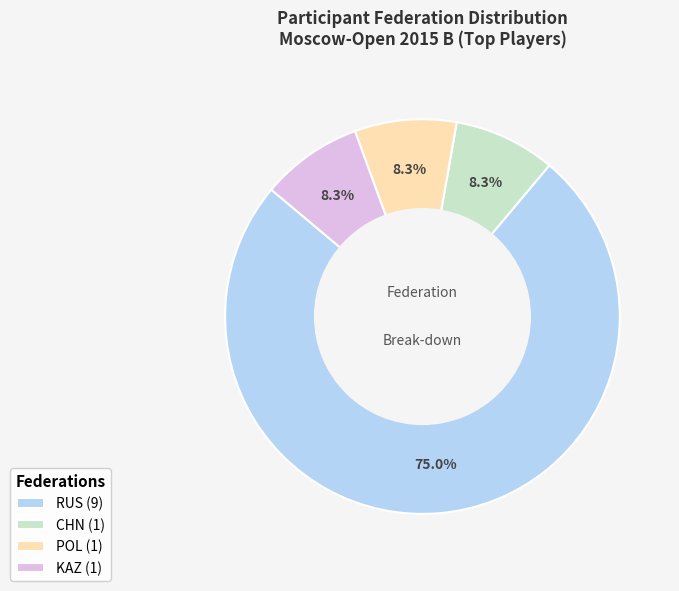

To the nearest percent, what is the average slice percentage?

25%